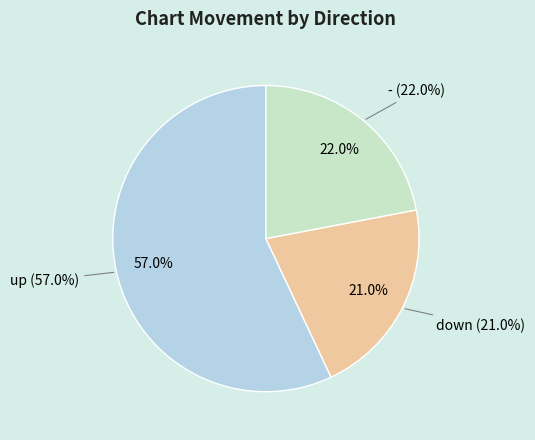

Do - and up together represent more than half of the pie?

Yes